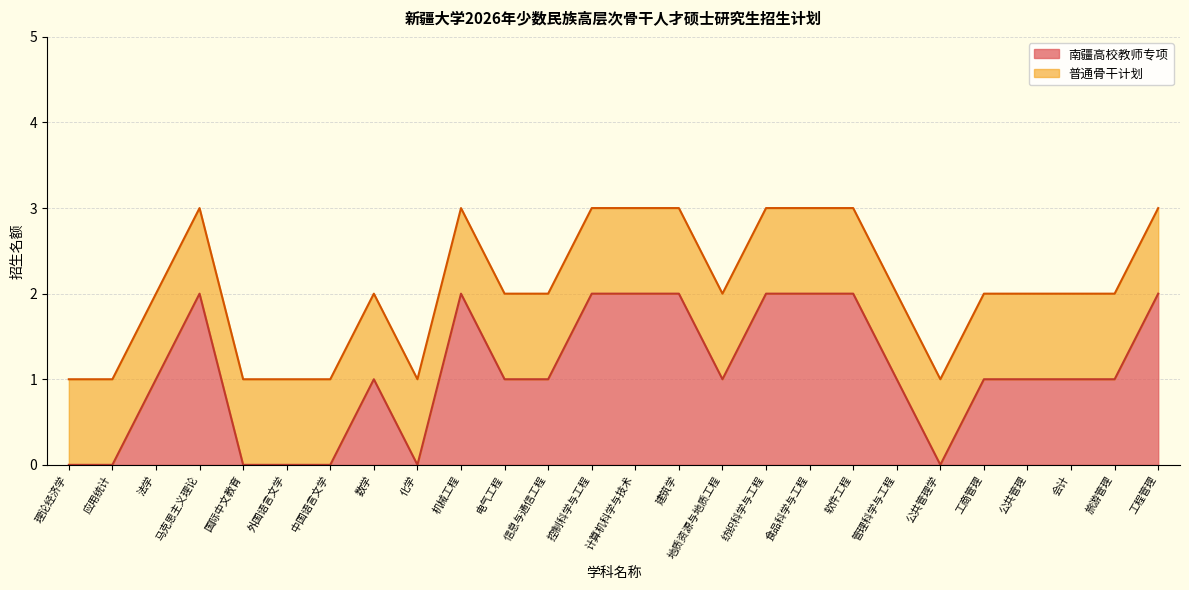

How many values exceed 1?

9